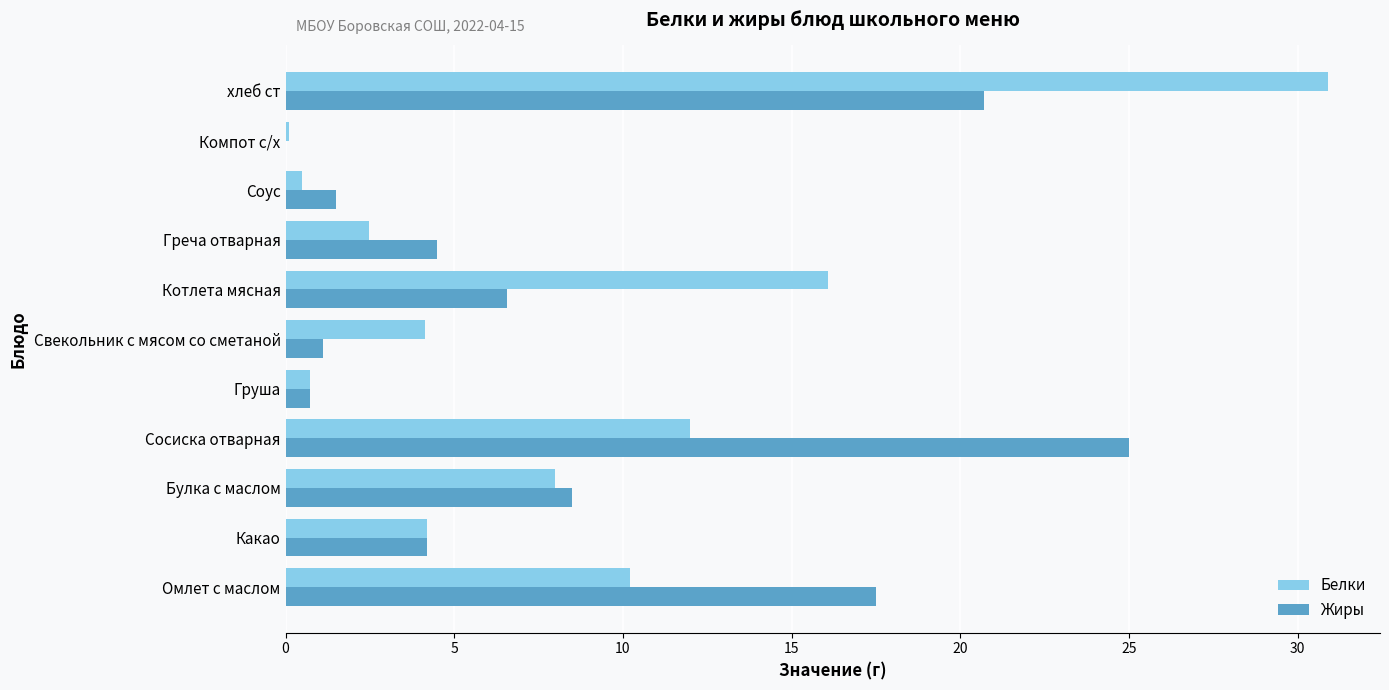

Which series changed the most between Какао and Соус?

Белки